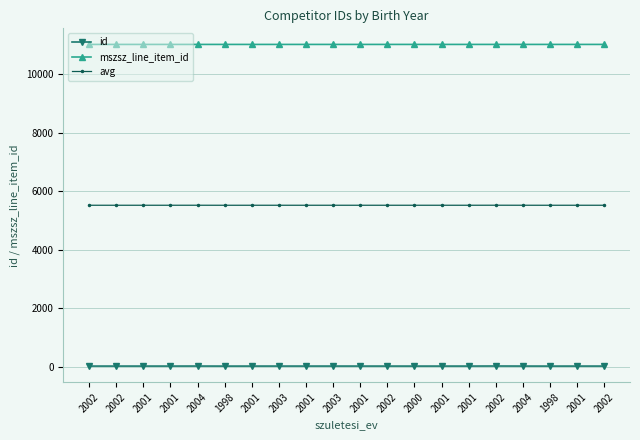

Does the chart have visible grid lines?

Yes